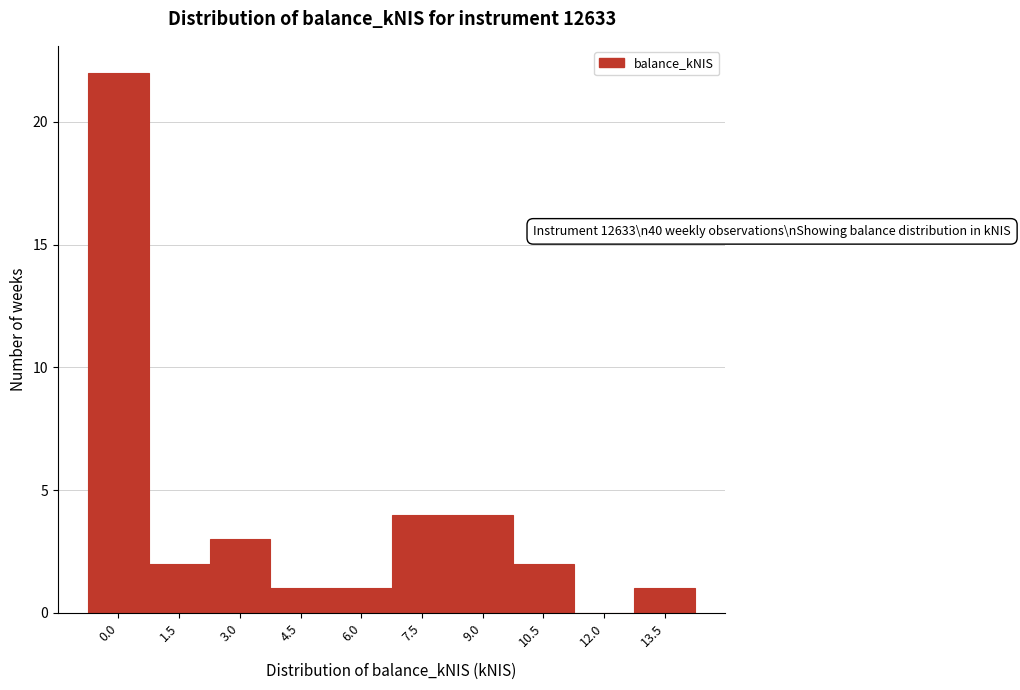

Reading left to right, transcribe all the data shown in this chart.

0.0=22	1.5=2	3.0=3	4.5=1	6.0=1	7.5=4	9.0=4	10.5=2	12.0=0	13.5=1